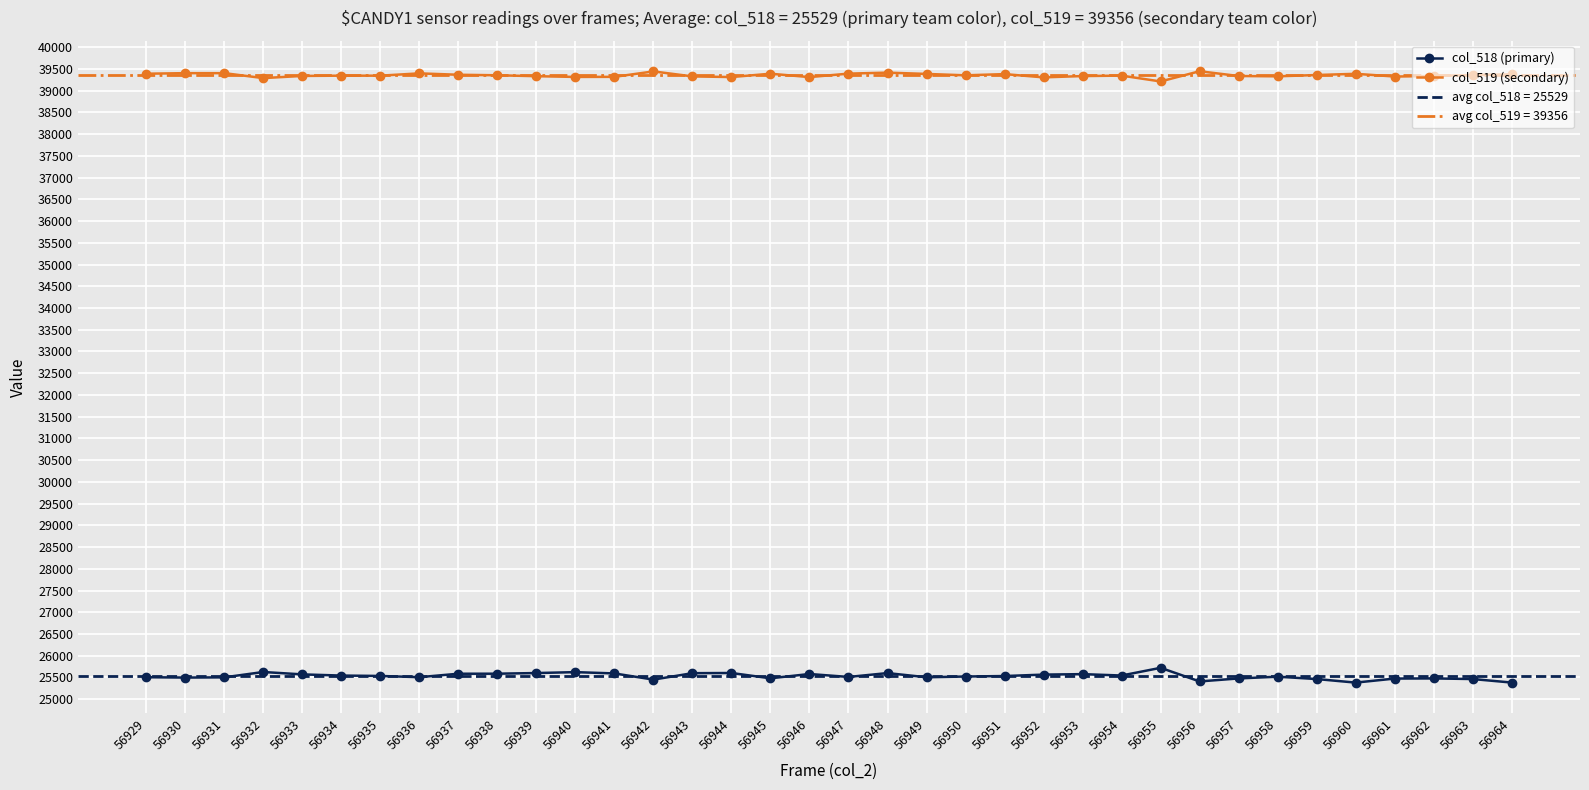

What value does the col_519 (secondary) series have at 56930, to the nearest 50?

39400